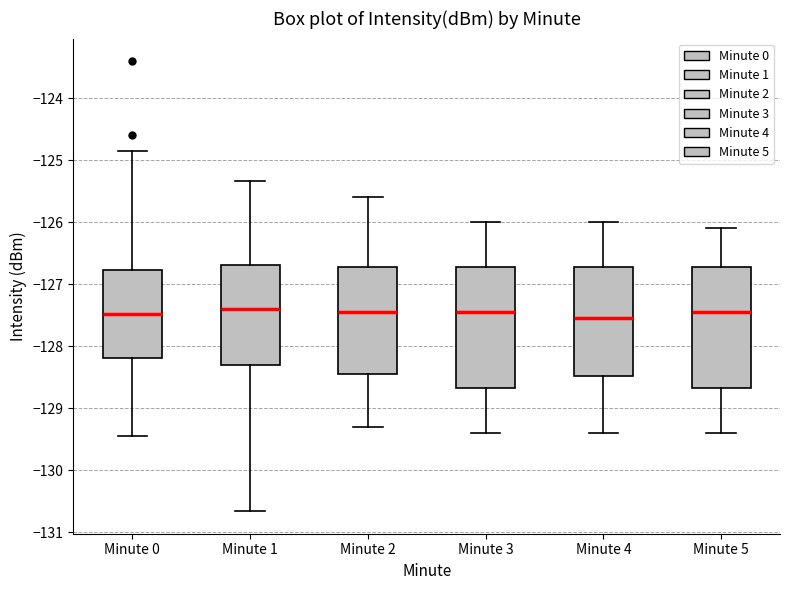

Reading left to right, read every box against the y-axis: the position of its median line, the range the box covers, and the ends of its whiskers. The values are not printed on the chart, so give them approximately, as read against the axis.

Minute 0: median -127.5, box -128.2 to -126.8, whiskers -129.4 to -124.8
Minute 1: median -127.4, box -128.3 to -126.7, whiskers -130.7 to -125.3
Minute 2: median -127.4, box -128.4 to -126.7, whiskers -129.3 to -125.6
Minute 3: median -127.4, box -128.7 to -126.7, whiskers -129.4 to -126.0
Minute 4: median -127.5, box -128.5 to -126.7, whiskers -129.4 to -126.0
Minute 5: median -127.4, box -128.7 to -126.7, whiskers -129.4 to -126.1